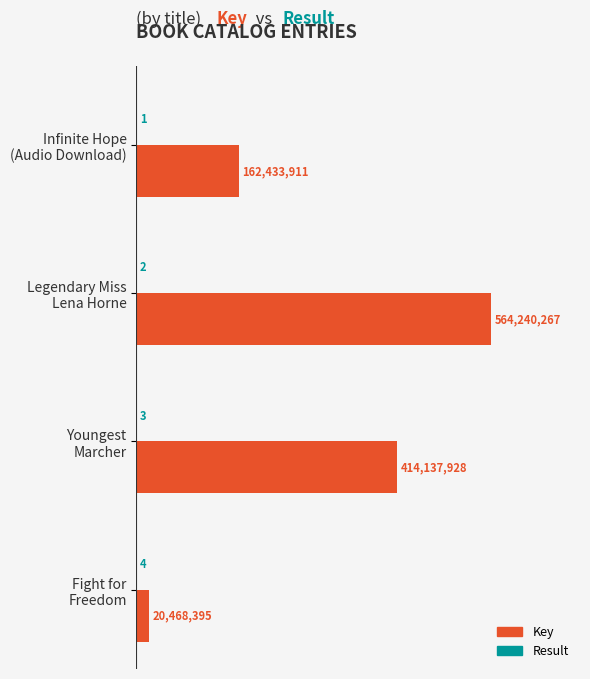

What is the sum of all Key values?

1161280501